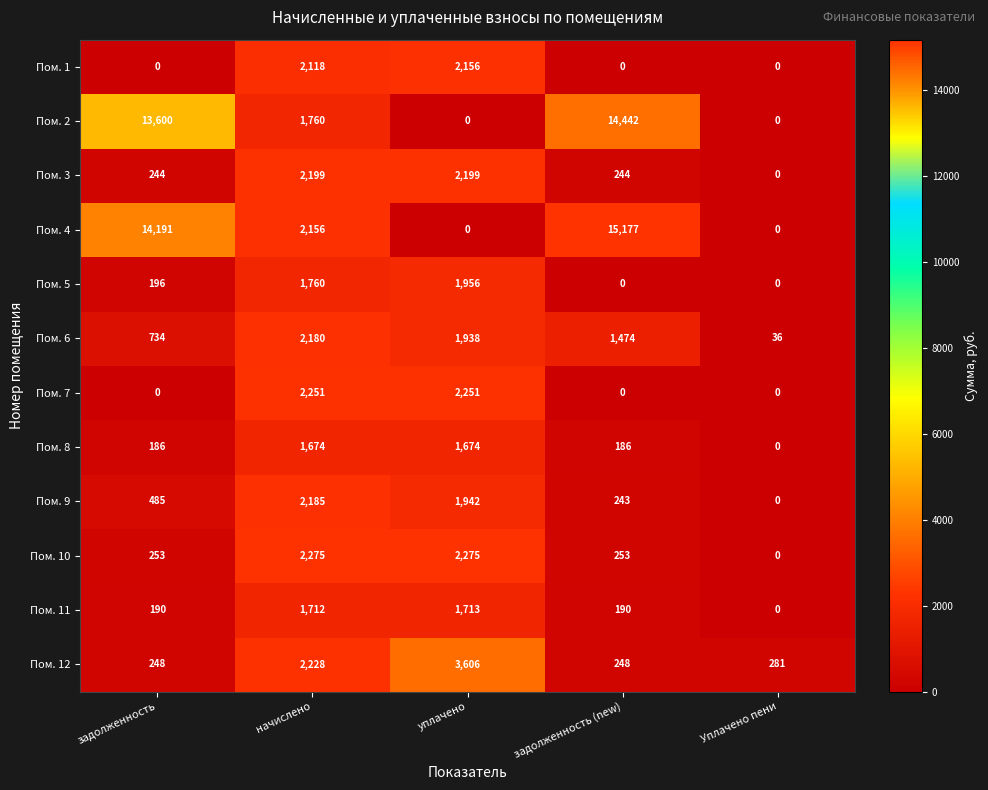

What is the sum of all Пом. 12 values?

6611